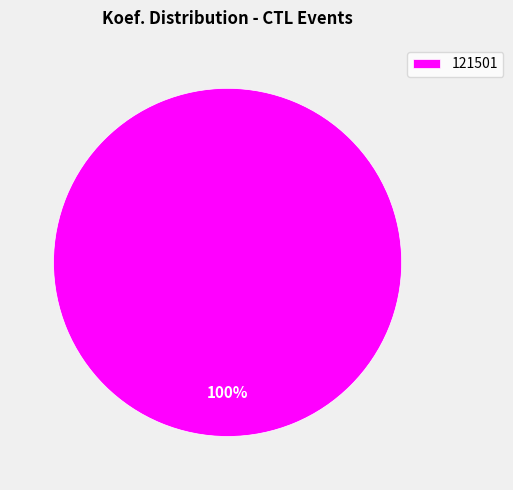

Rank the categories by value from highest to lowest.

121501